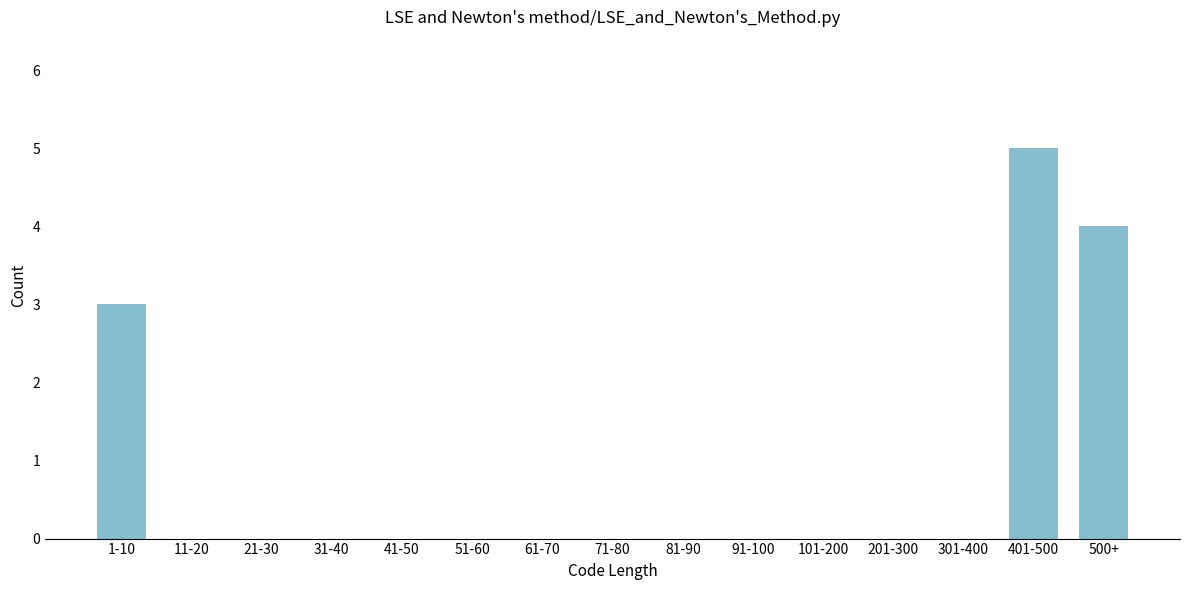

Reading right to left, list all the values displayed in this chart.

500+=4	401-500=5	301-400=0	201-300=0	101-200=0	91-100=0	81-90=0	71-80=0	61-70=0	51-60=0	41-50=0	31-40=0	21-30=0	11-20=0	1-10=3